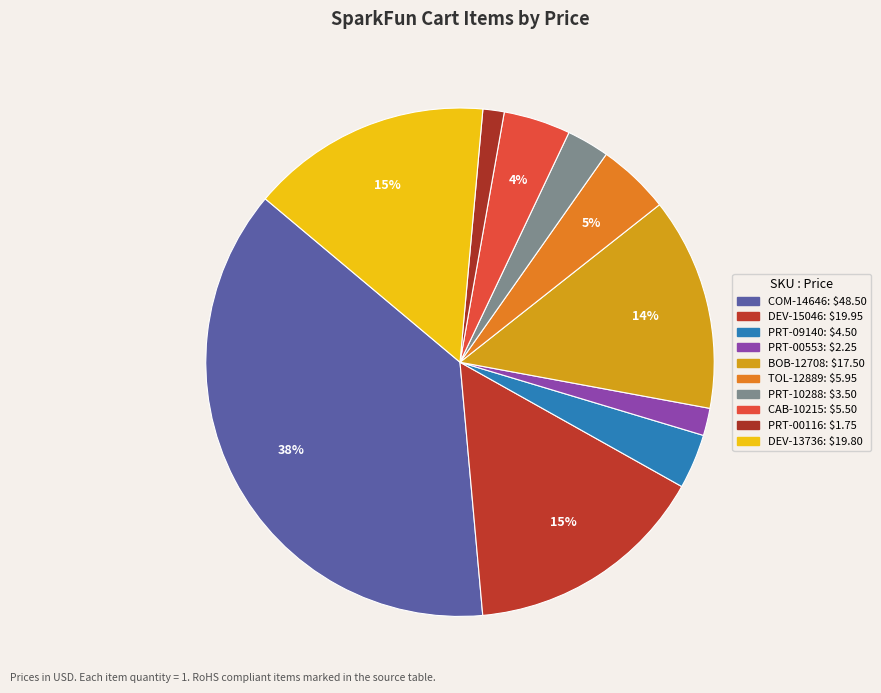

Rank the categories by value from lowest to highest.

PRT-00116, PRT-00553, PRT-10288, PRT-09140, CAB-10215, TOL-12889, BOB-12708, DEV-13736, DEV-15046, COM-14646